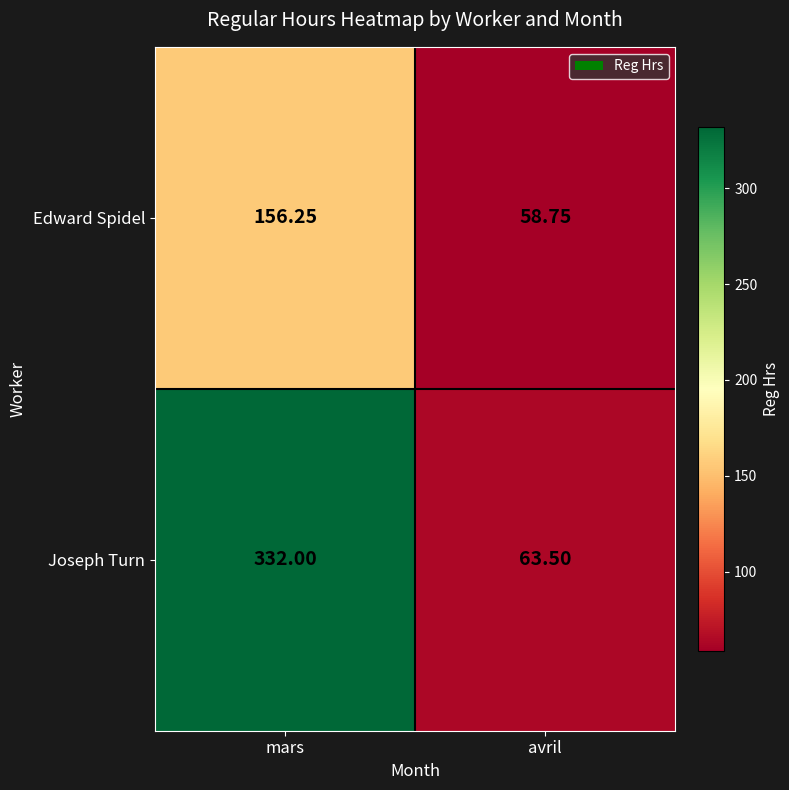

Which category has the highest value across all series?

mars